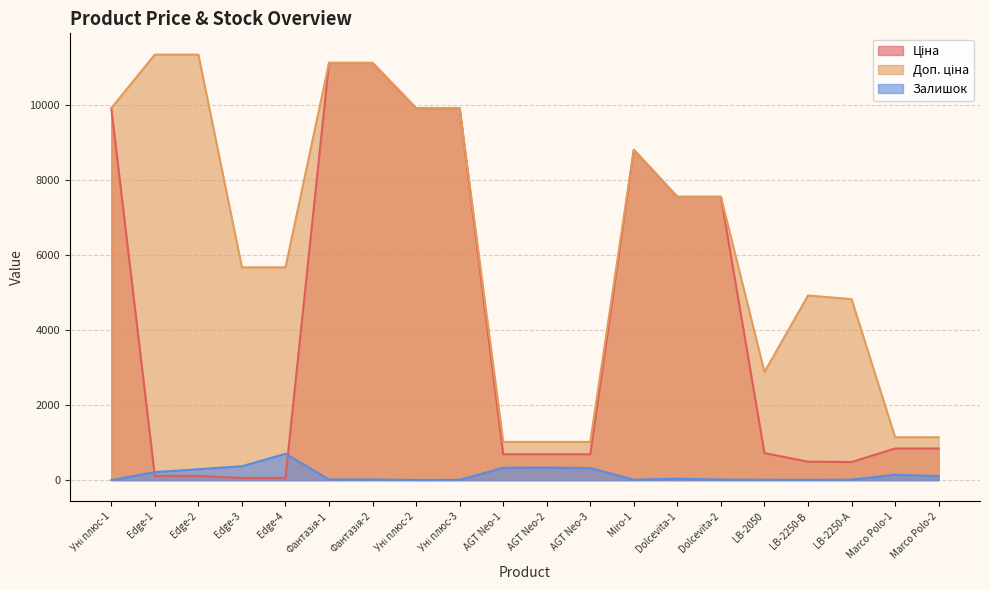

List the labels in order of Доп. ціна value, smallest first.

AGT Neo-1, AGT Neo-2, AGT Neo-3, Marco Polo-1, Marco Polo-2, LB-2050, LB-2250-А, LB-2250-В, Edge-3, Edge-4, Dolcevita-1, Dolcevita-2, Miro-1, Уні плюс-1, Уні плюс-2, Уні плюс-3, Фантазія-1, Фантазія-2, Edge-1, Edge-2